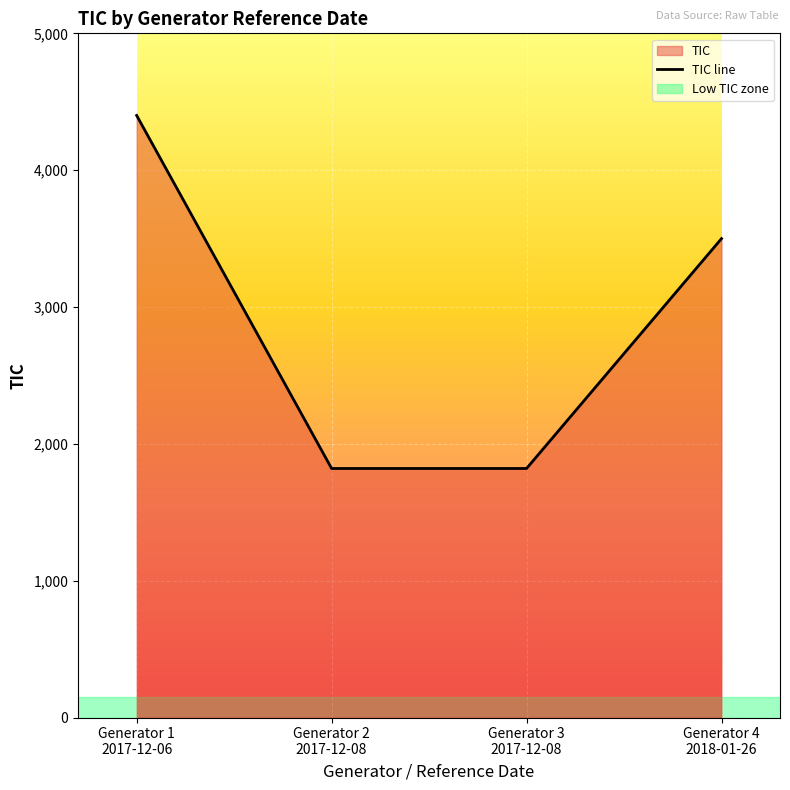

Reading right to left, list all the values displayed in this chart.

3500	1820	1820	4400